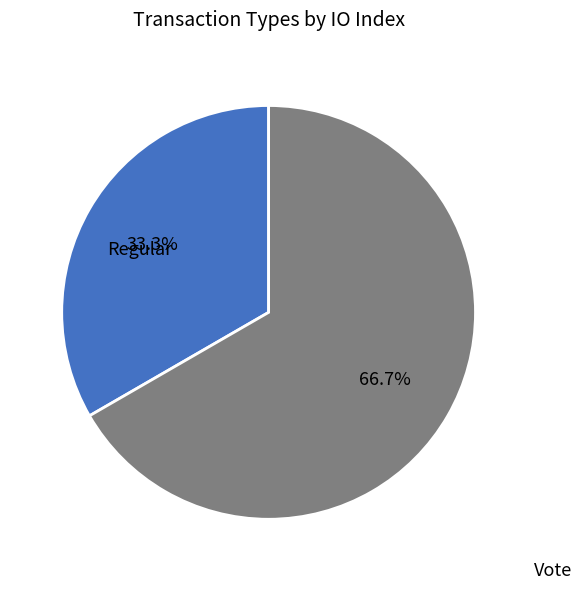

Is there a majority slice in this chart?

Yes